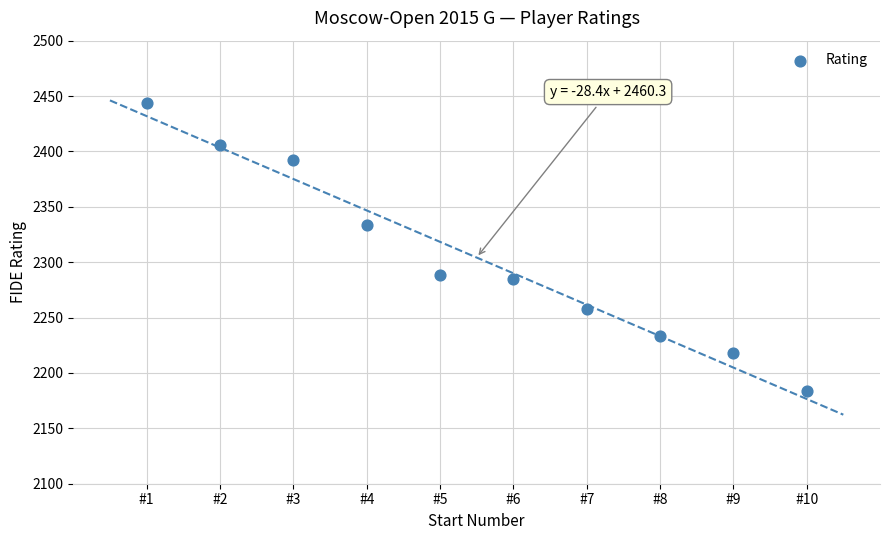

What is the average Y value?

2304